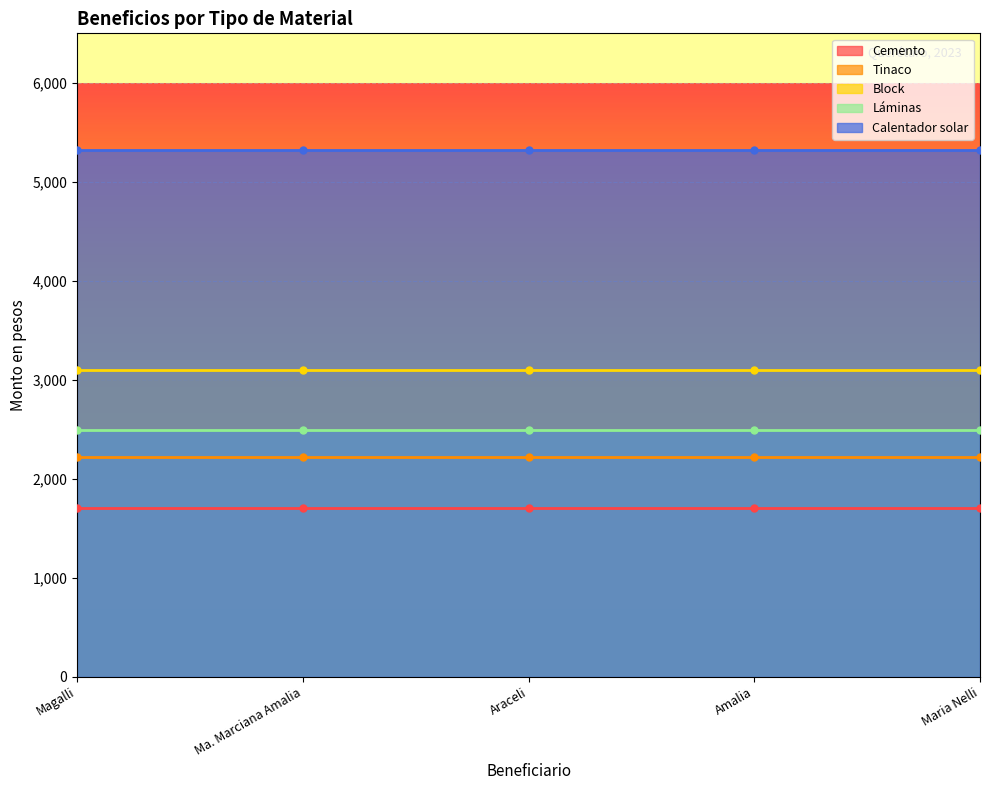

Which label corresponds to the smallest value in the chart?

Magalli